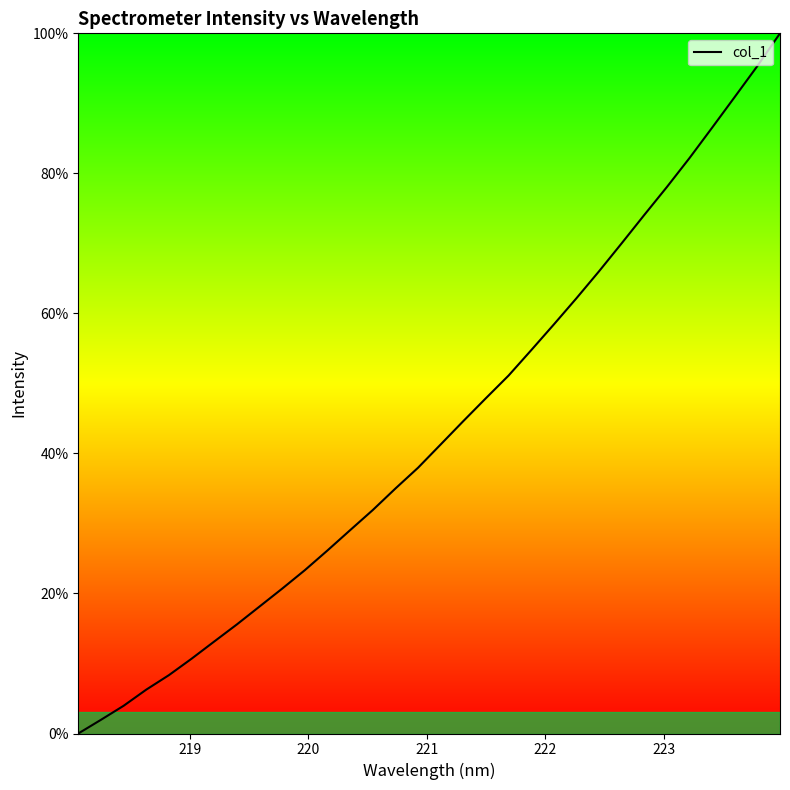

What is the maximum value shown in the chart?

100.0